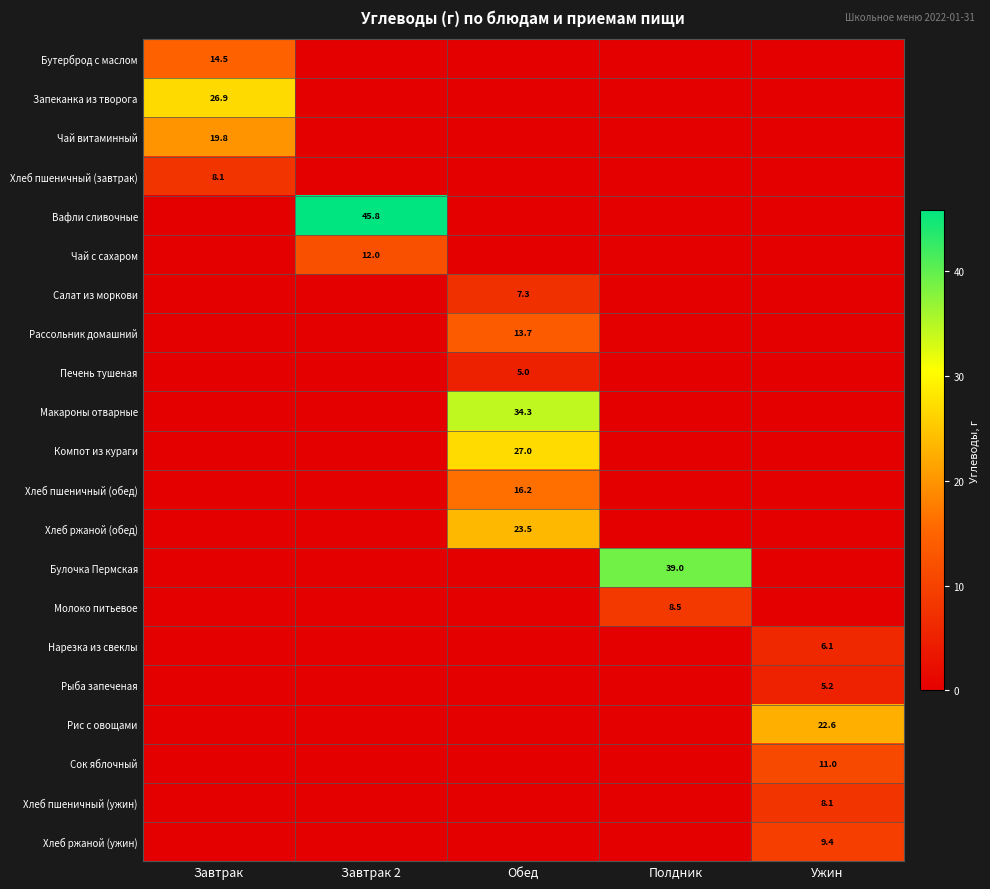

Is it true that Макароны отварные equals 54.7 at Обед?

False